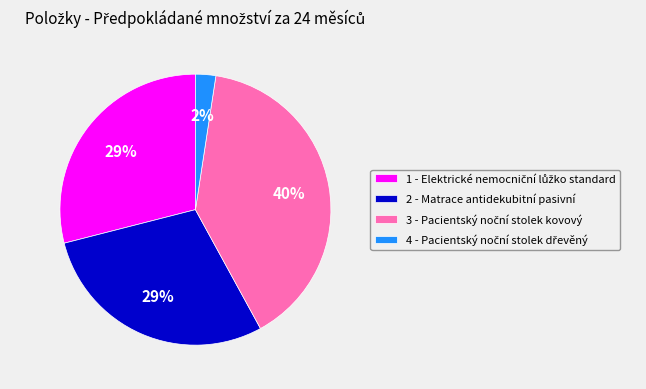

Count the number of slices in the pie.

4